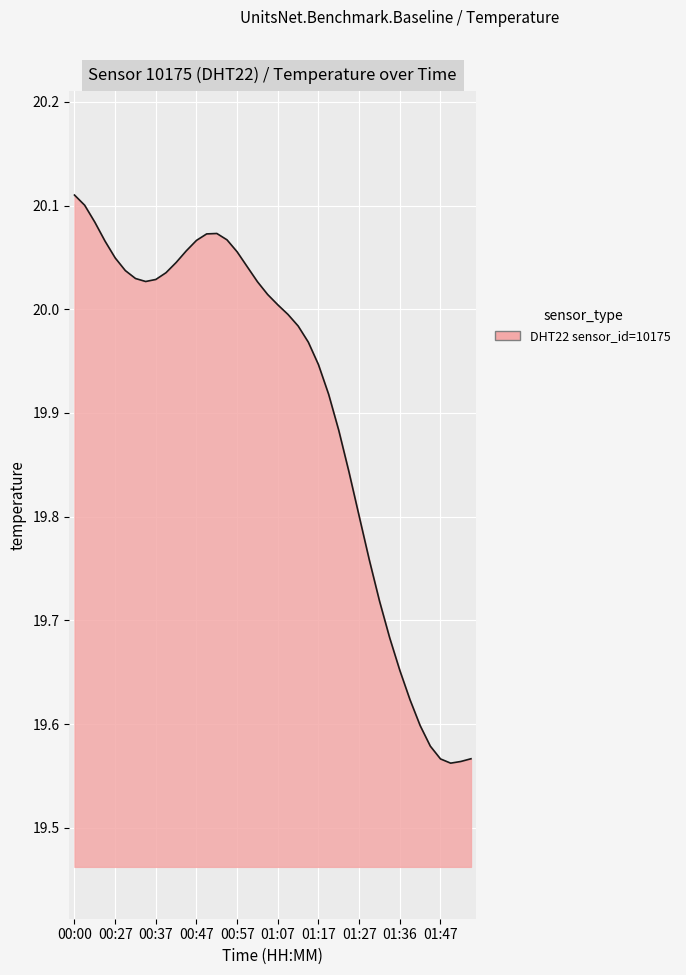

What is the difference between the maximum and minimum values?

0.5